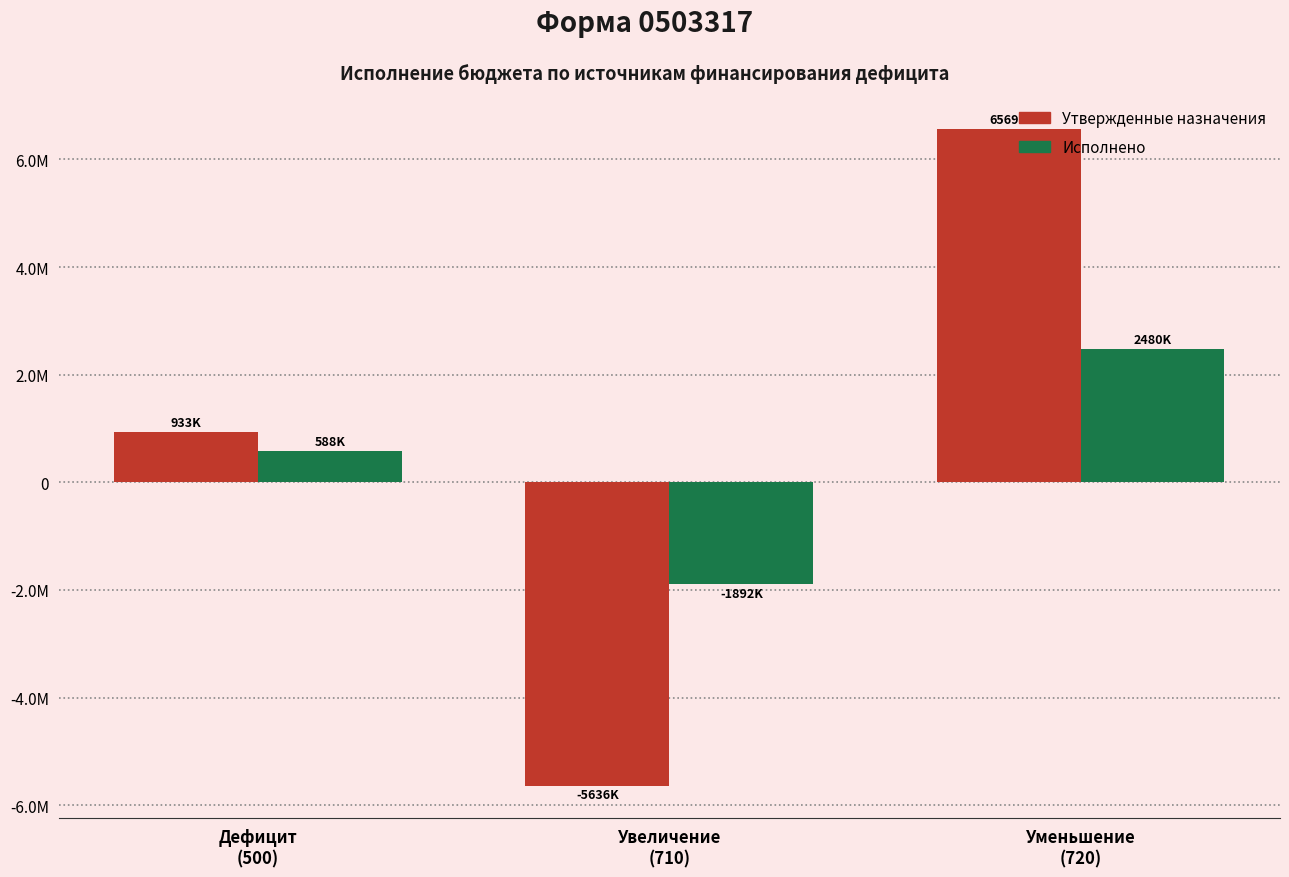

Does the chart contain any negative values?

Yes